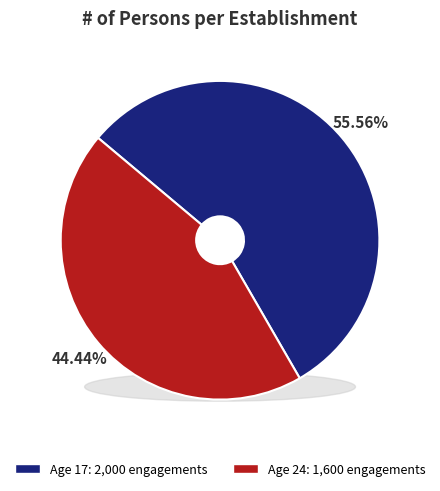

How many slices are in this pie chart?

2